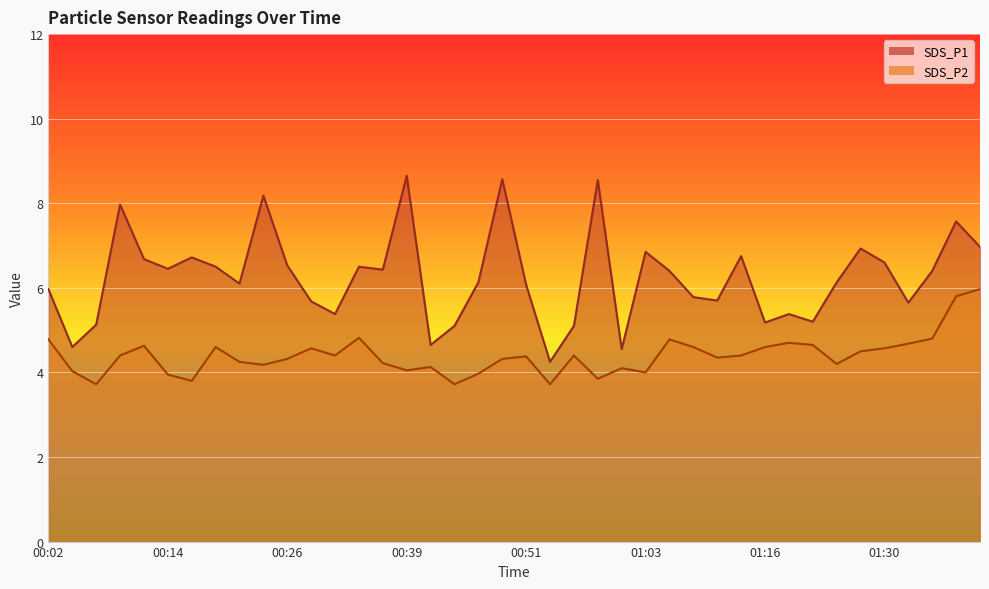

What are all the series names shown in the legend?

SDS_P1, SDS_P2